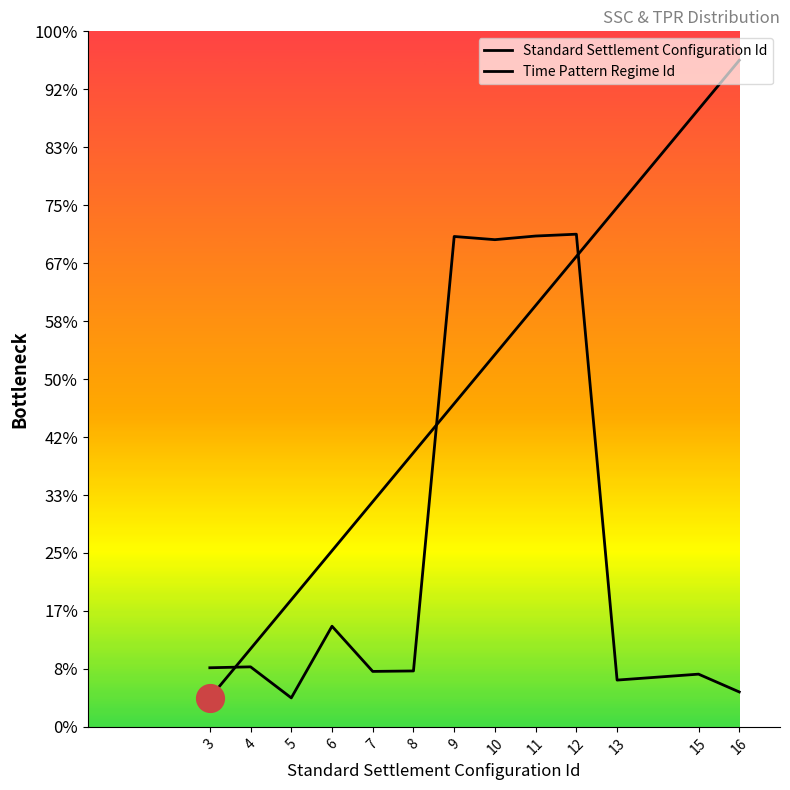

At how many categories does at least one series exceed 58?

13